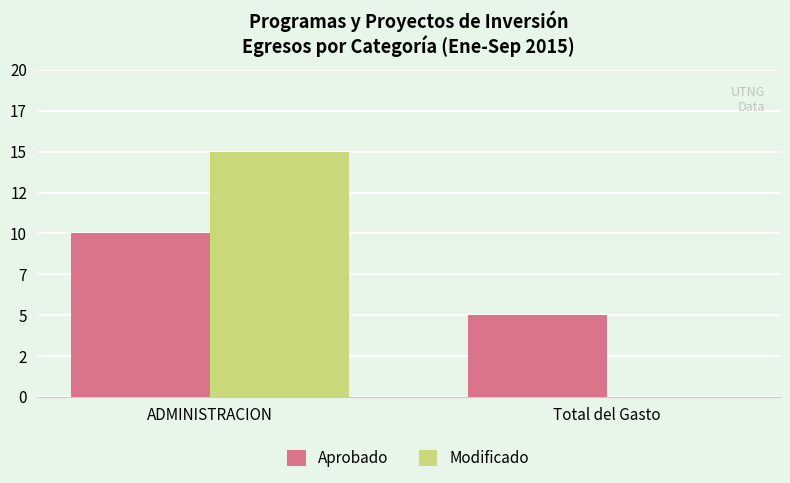

What are all the series names shown in the legend?

Aprobado, Modificado